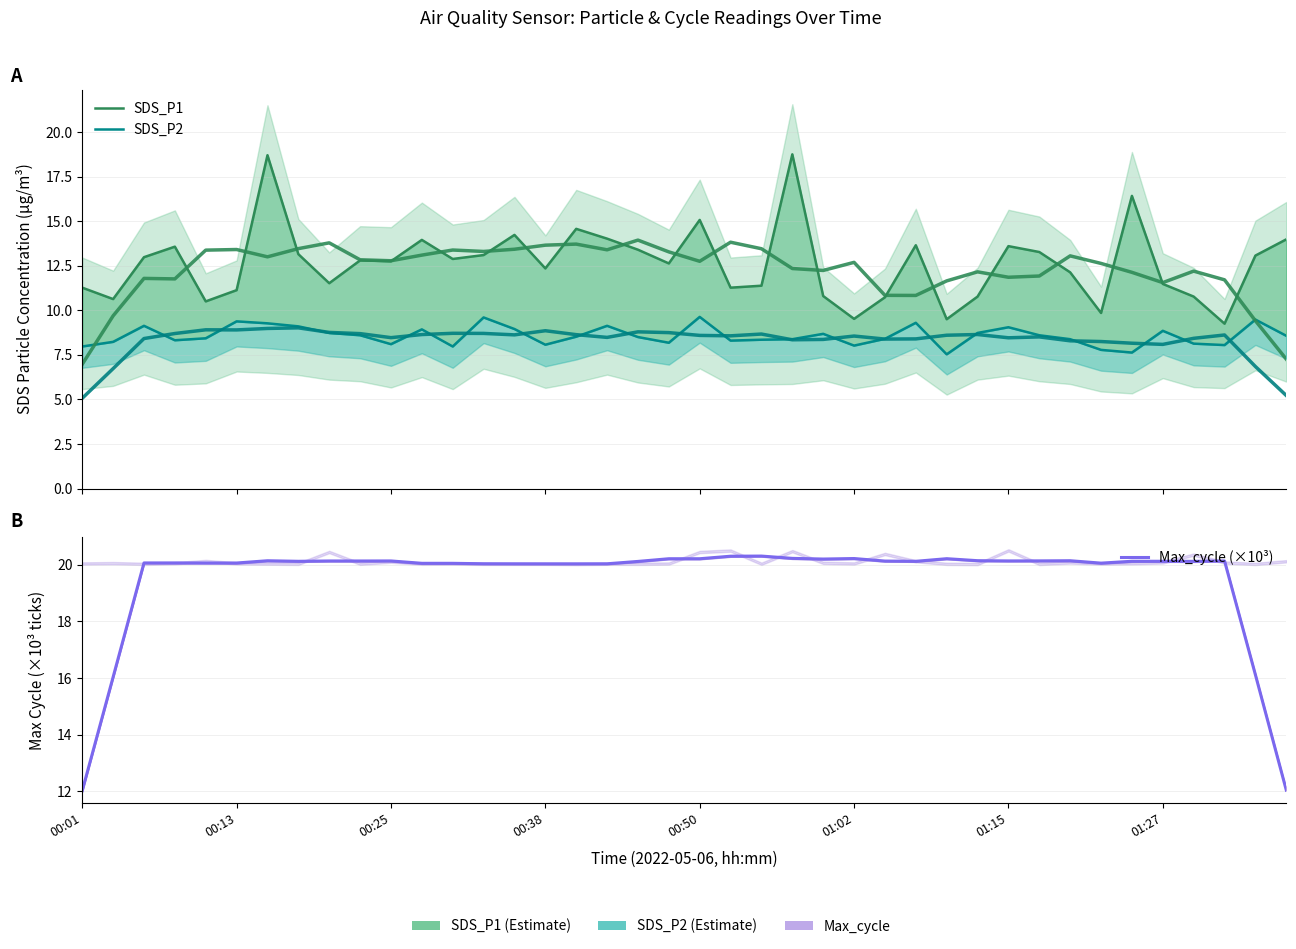

True or false: SDS_P2 has a value of 8.6 at 9.

True